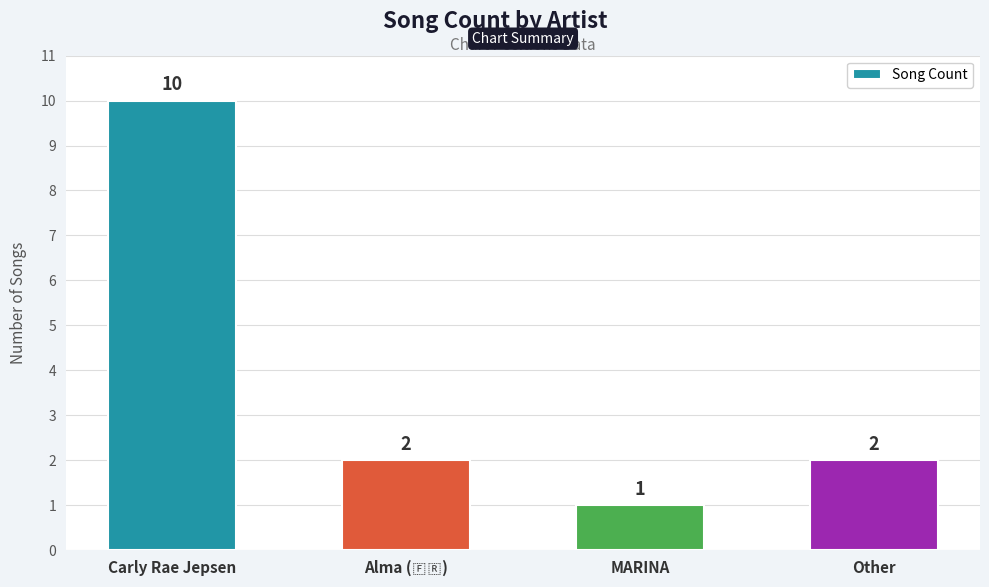

What is the difference between the values at Carly Rae Jepsen and MARINA?

9